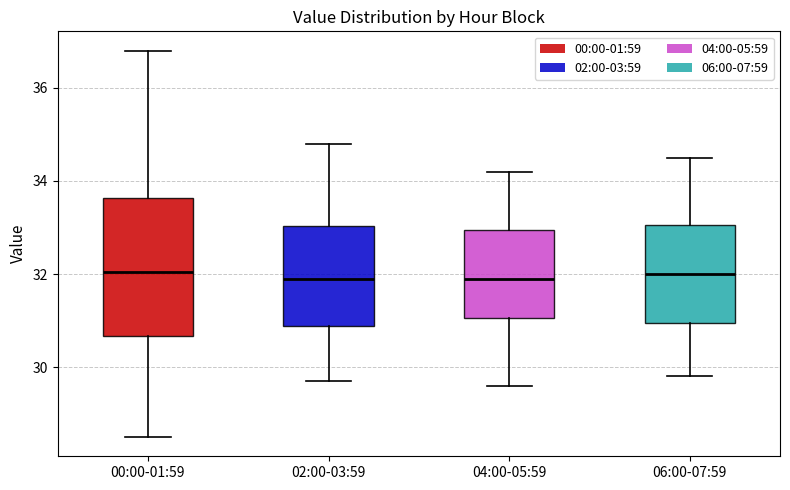

Where is the lower edge of the box for 06:00-07:59 on the y-axis? The values are not printed on the chart, so give them approximately, as read against the axis.

31.0